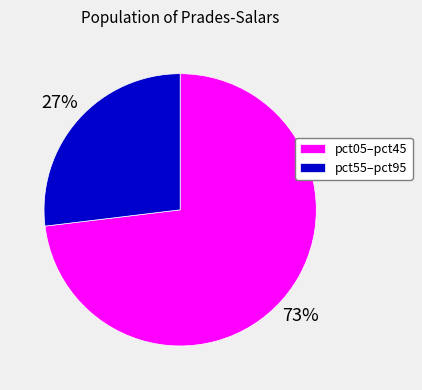

Do pct55–pct95 and pct05–pct45 together represent more than half of the pie?

Yes